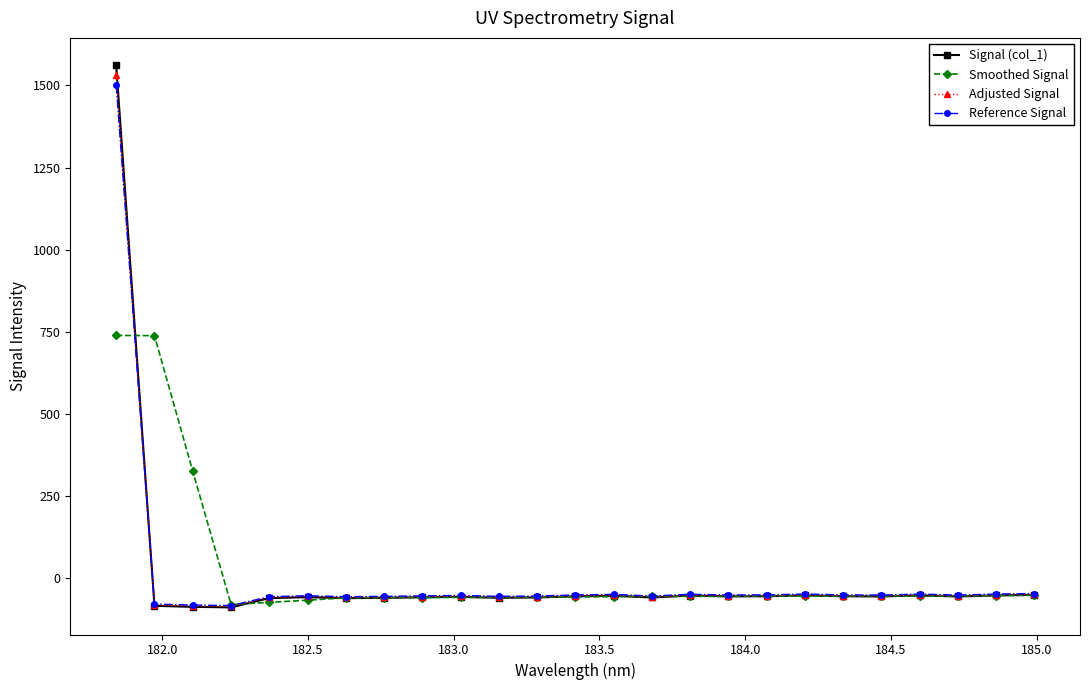

Which series has the largest range (max minus min)?

Signal (col_1)